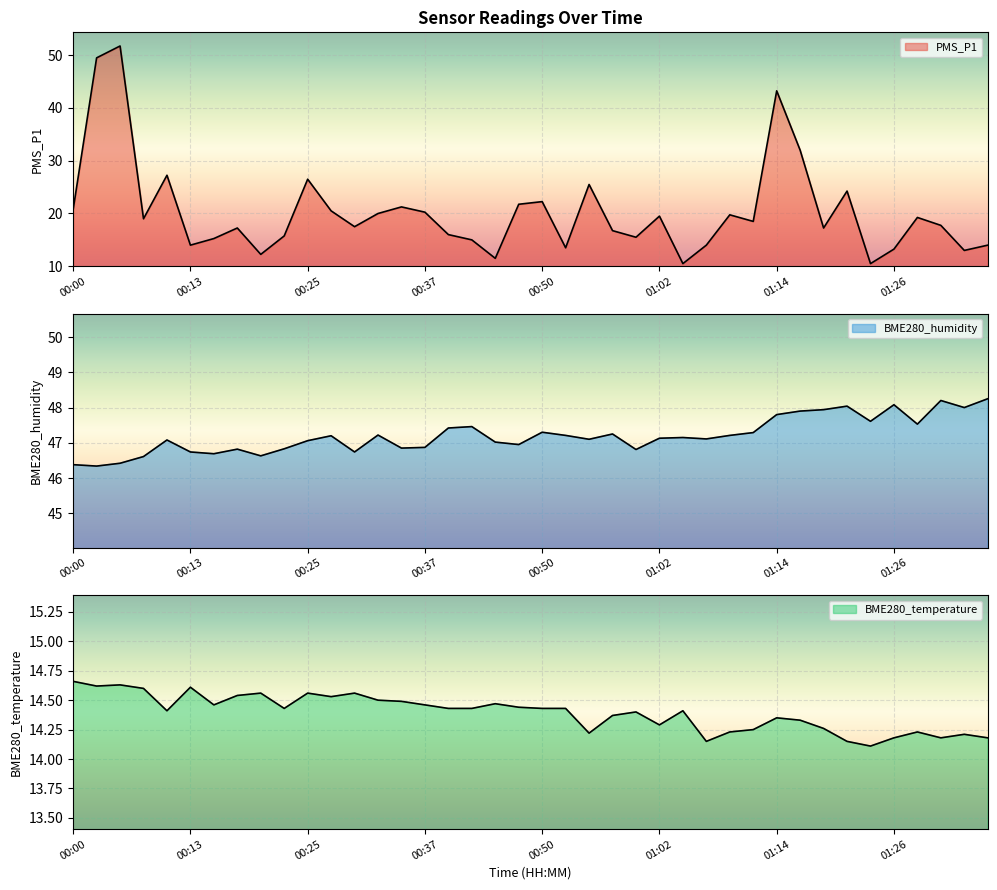

How many distinct data groups are displayed?

3